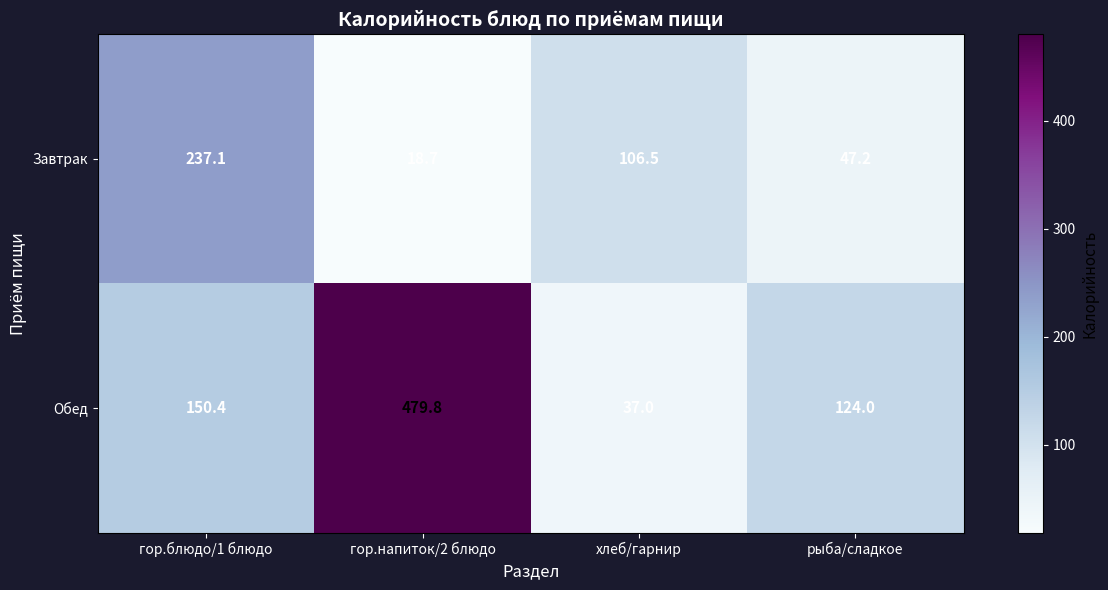

The Завтрак series shows 106.5 at хлеб/гарнир. True or false?

True